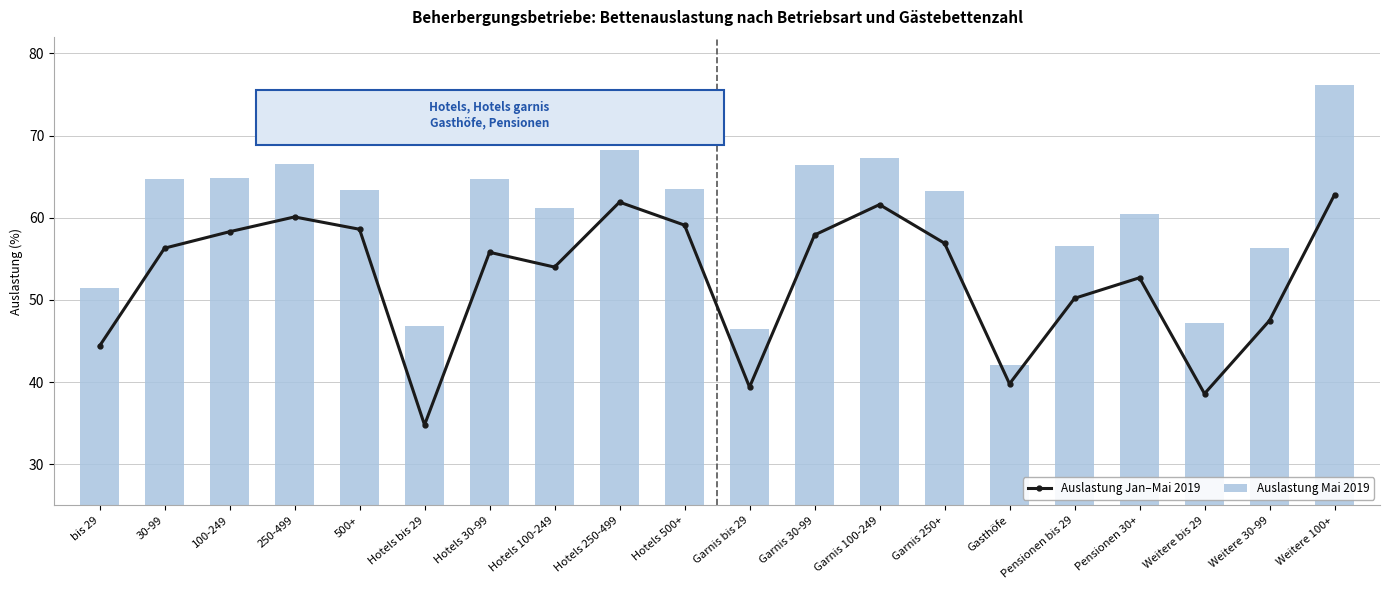

Is the value of Auslastung Mai 2019 at Hotels 100-249 greater than the value of Auslastung Jan–Mai 2019 at 30-99?

Yes